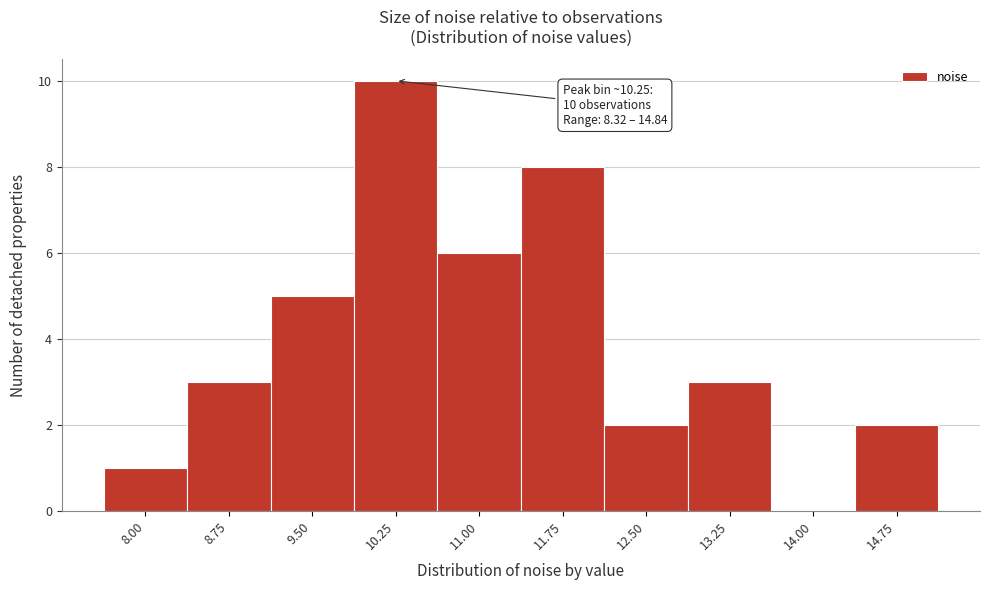

Reading right to left, transcribe all the data shown in this chart.

14.75=2	14.00=0	13.25=3	12.50=2	11.75=8	11.00=6	10.25=10	9.50=5	8.75=3	8.00=1